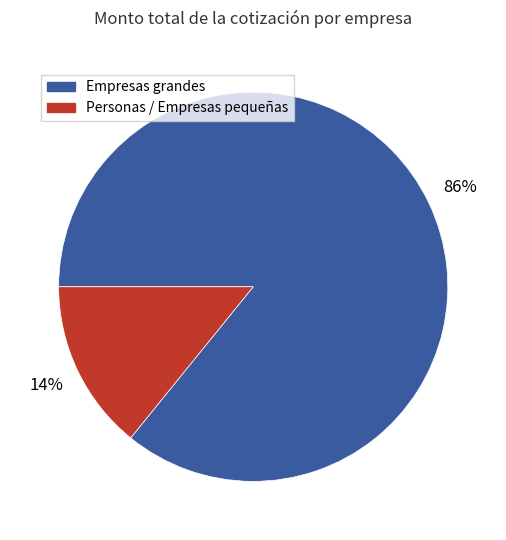

Is the sum of Empresas grandes and Personas / Empresas pequeñas greater than half?

Yes